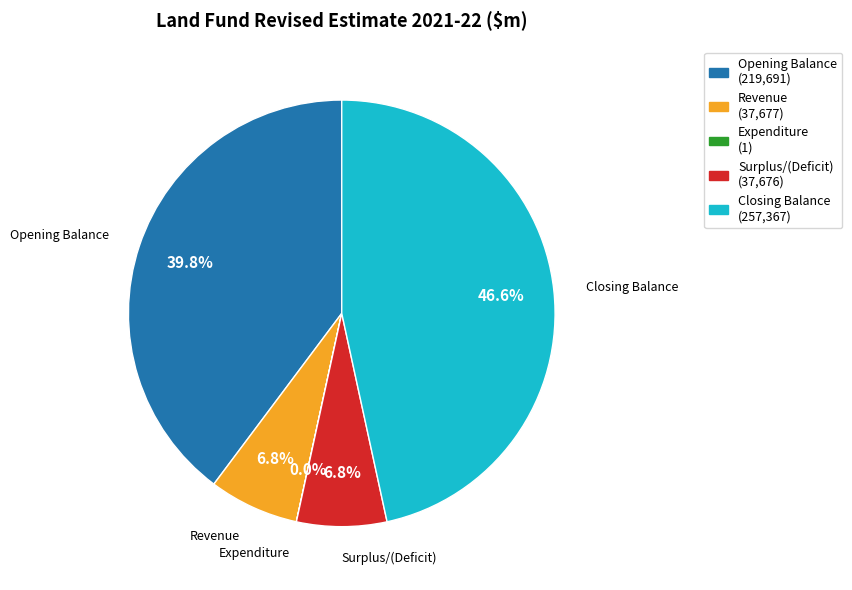

True or false: Opening Balance accounts for 40% of the total.

True